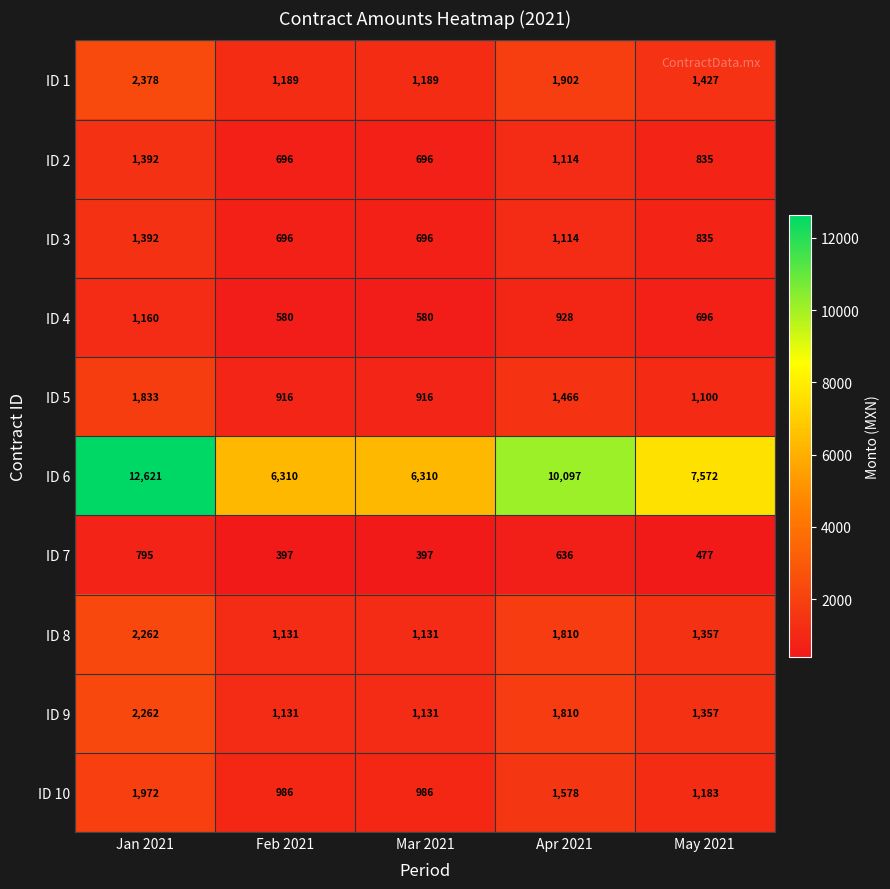

Where does the ID 5 series first go above 1100?

Jan 2021